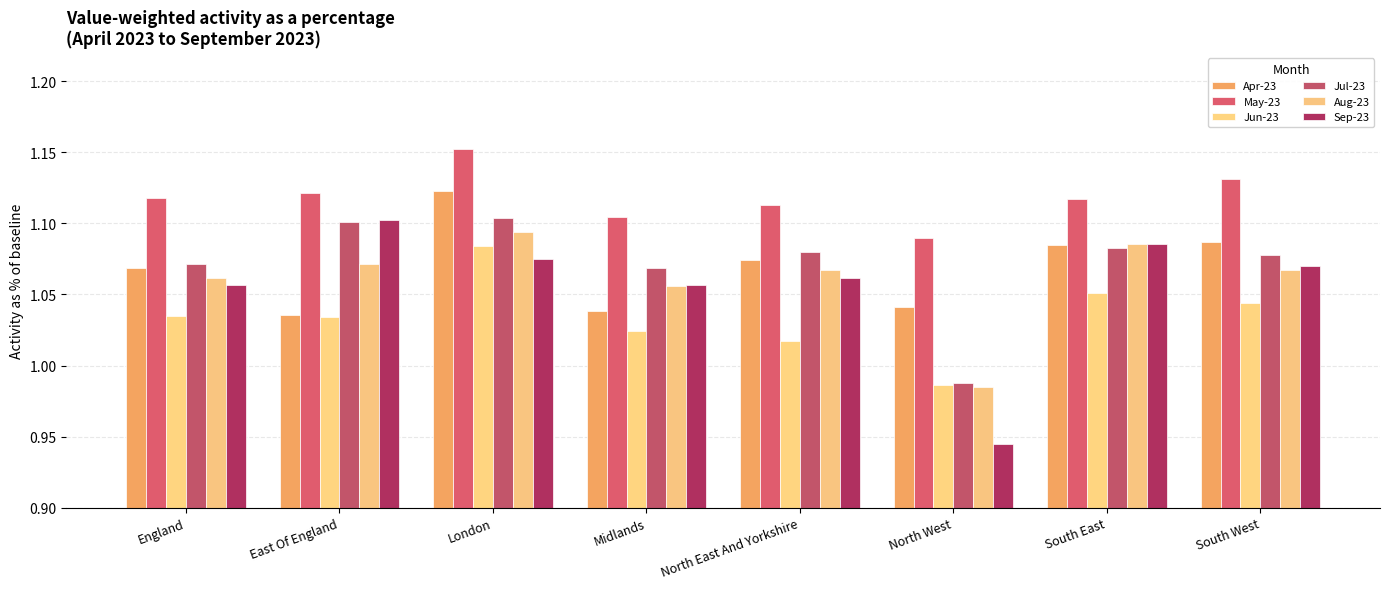

What is the difference between the maximum and second lowest values in the Apr-23 series?

0.1